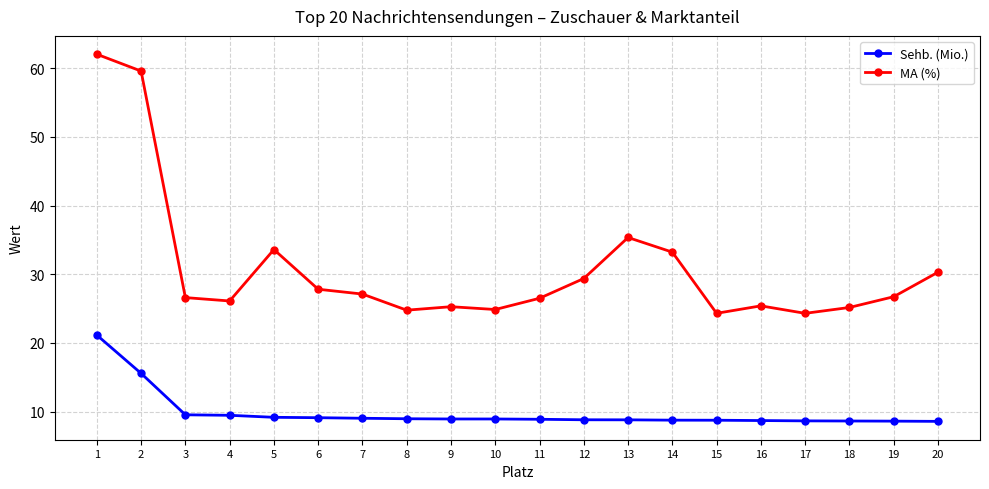

At which label does Sehb. (Mio.) reach its peak?

1